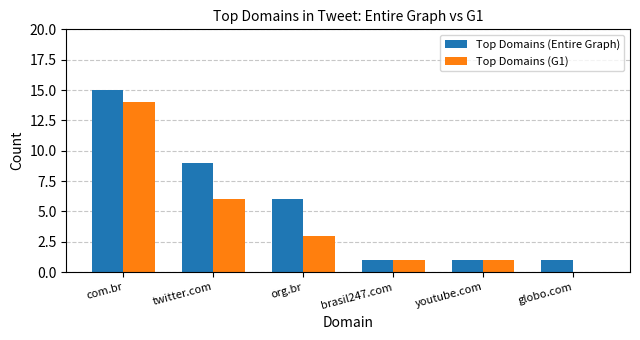

At which category is the sum across all series the highest?

com.br